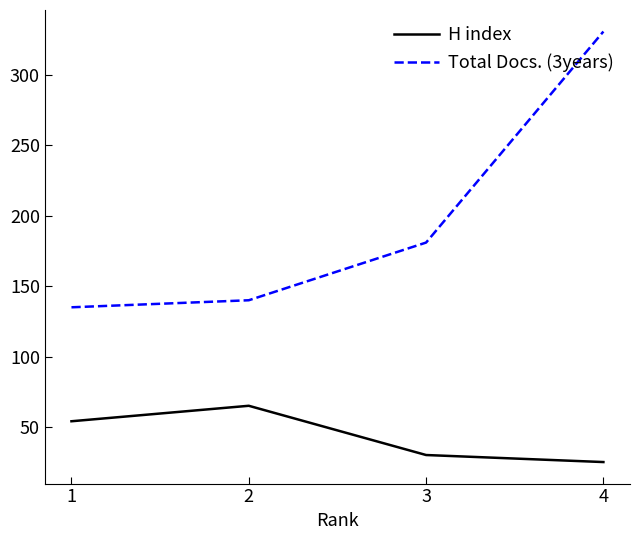

How many categories are shown in the chart?

4